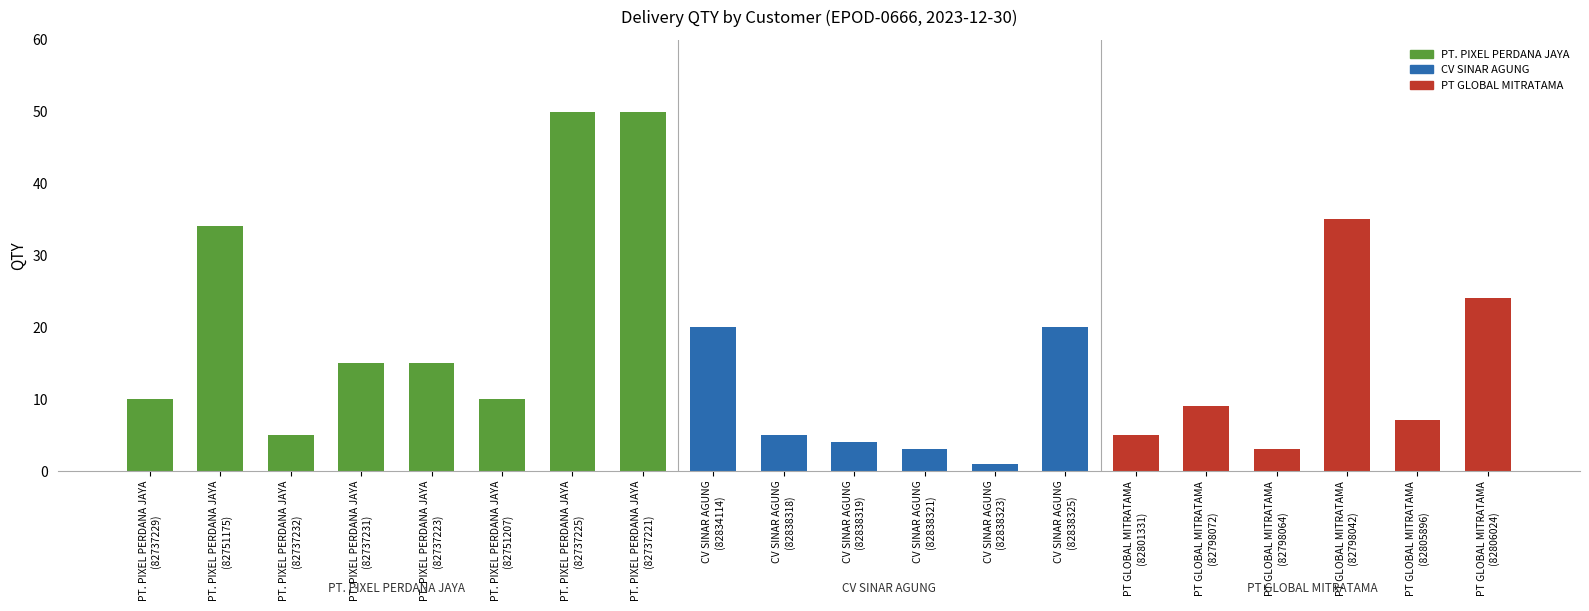

What is the label of the 16th bar from the right?

PT. PIXEL PERDANA JAYA
(82737223)